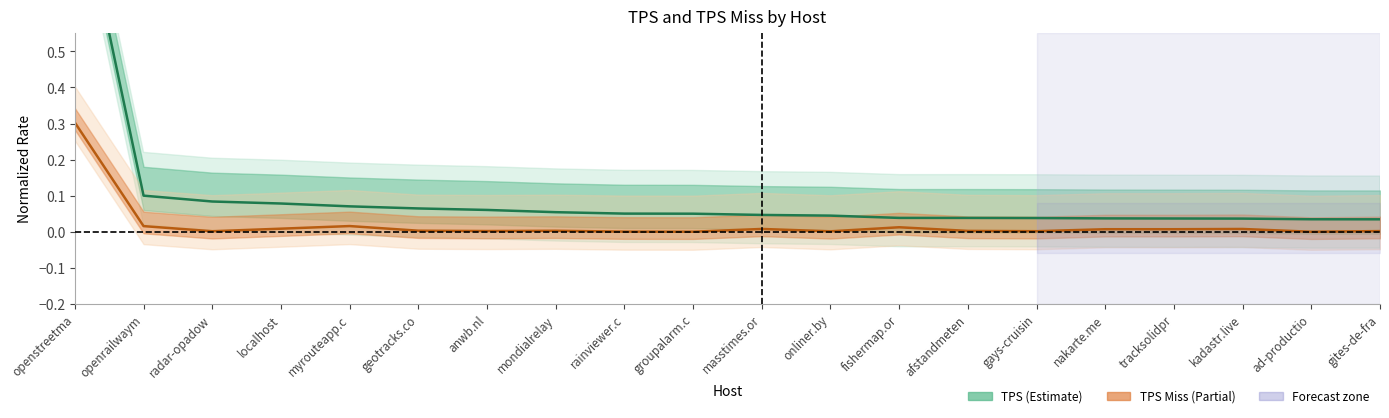

True or false: TPS Miss and TPS intersect in this chart.

False